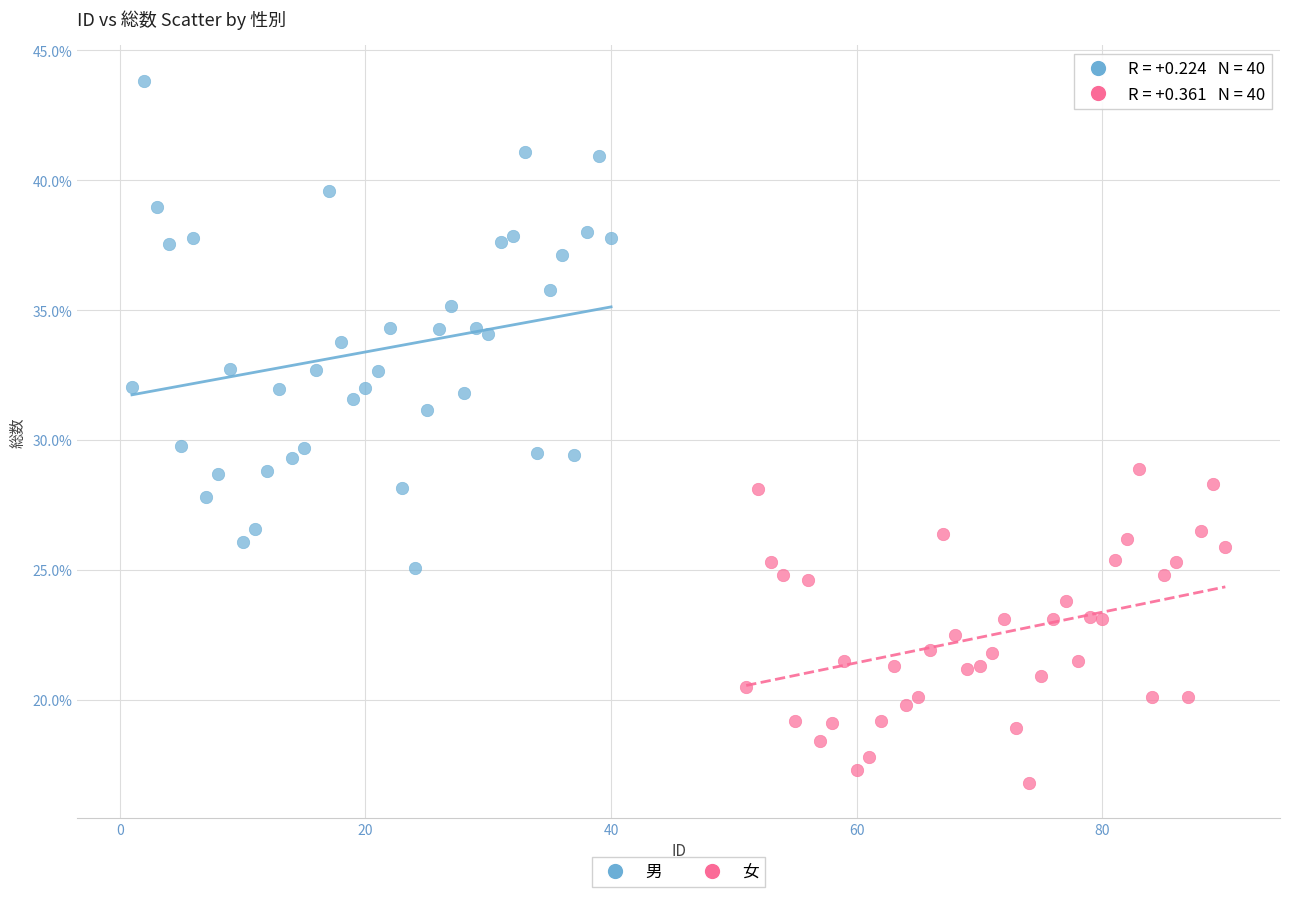

Which series reaches the maximum Y coordinate?

男